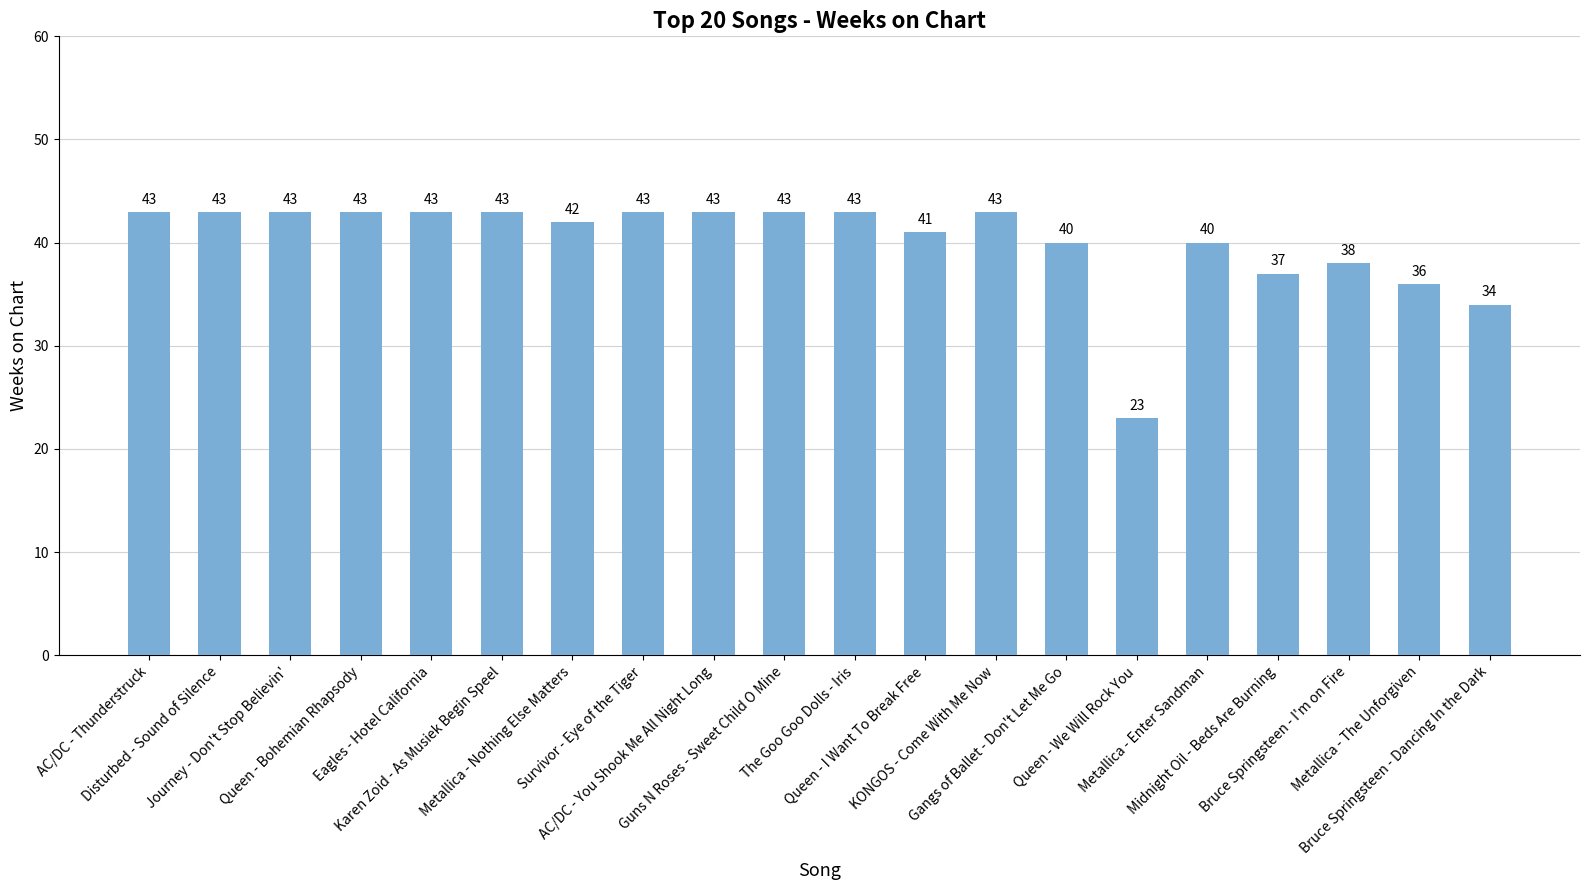

What is the difference between the second highest and second lowest values?

9